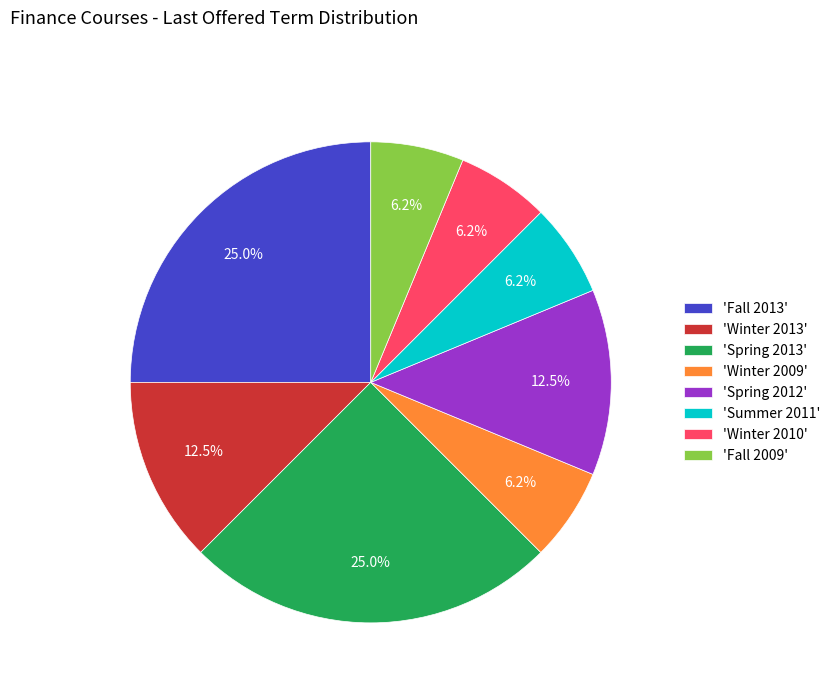

Combined, do 'Spring 2012' and 'Summer 2011' account for over 50%?

No